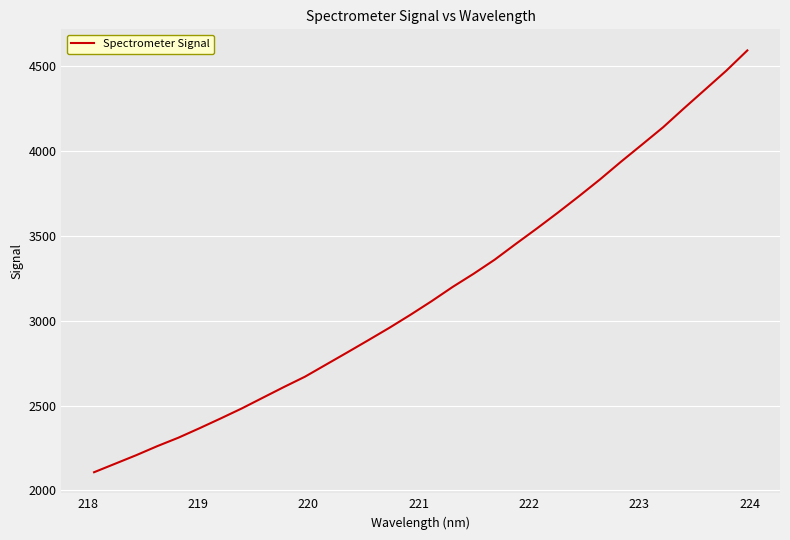

What is the smallest value displayed?

2107.3